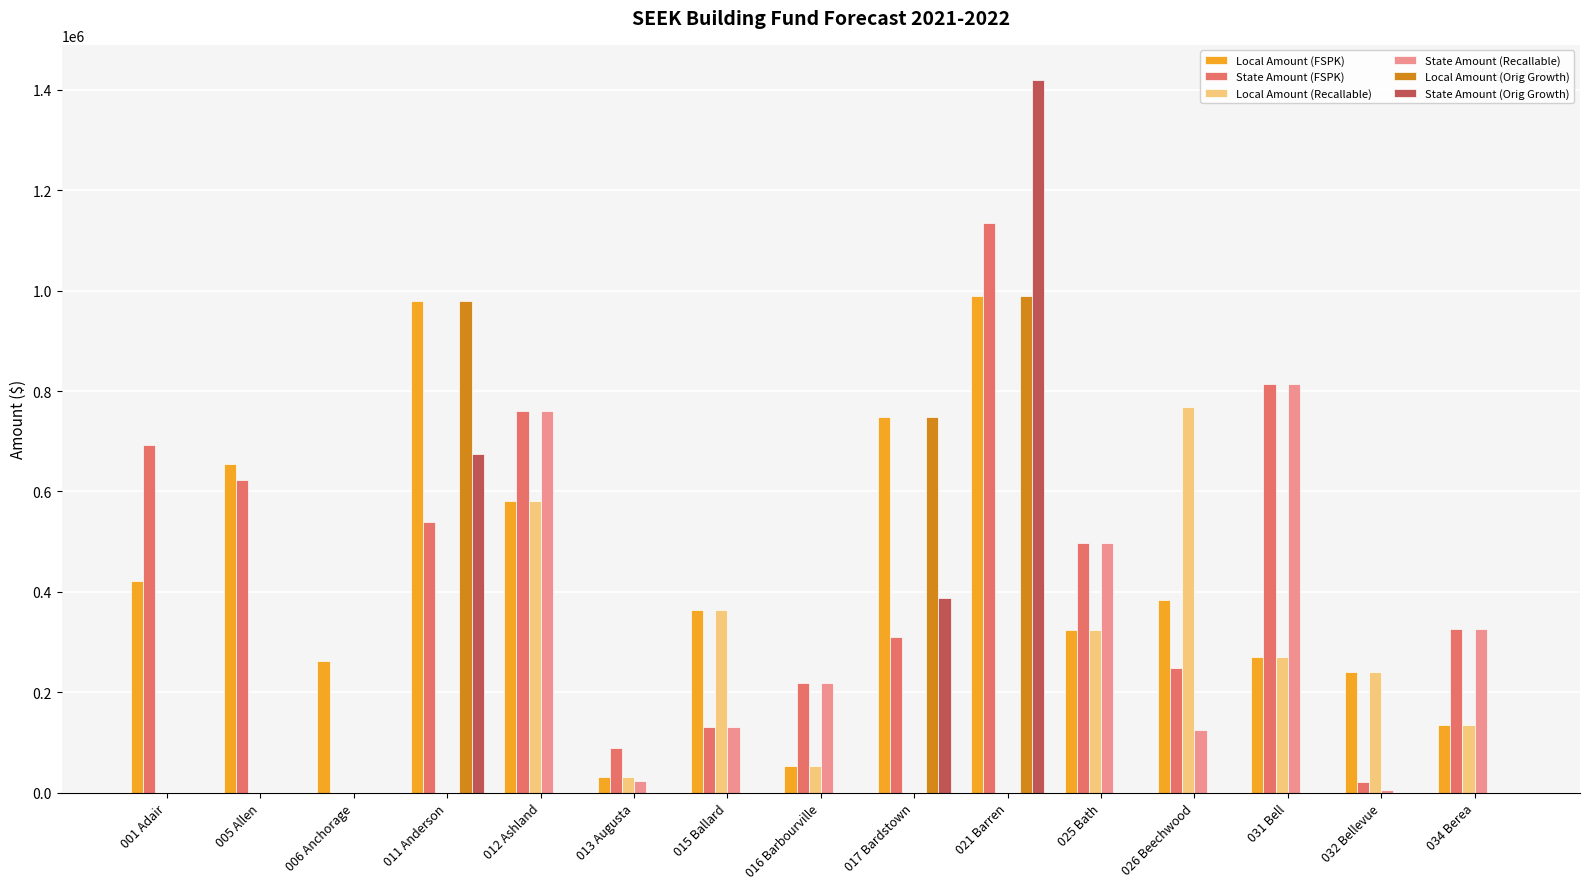

Are the bars horizontal?

No